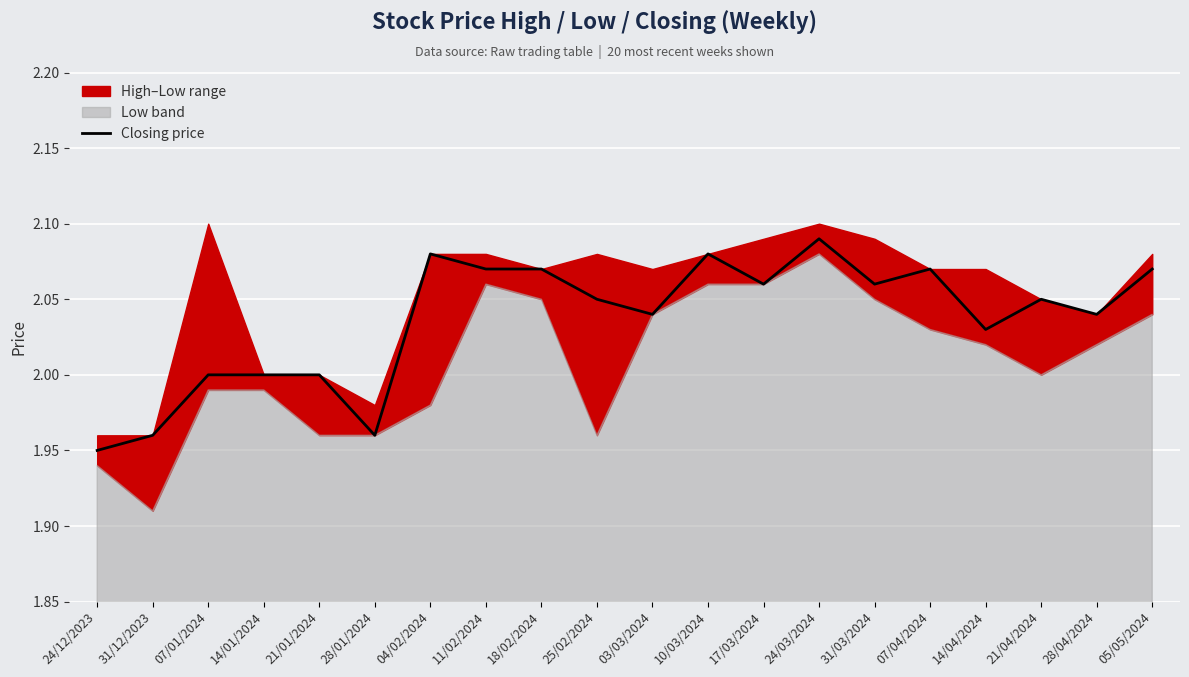

Rank the categories by value from highest to lowest.

24/03/2024, 04/02/2024, 10/03/2024, 11/02/2024, 18/02/2024, 07/04/2024, 05/05/2024, 17/03/2024, 31/03/2024, 25/02/2024, 21/04/2024, 03/03/2024, 28/04/2024, 14/04/2024, 07/01/2024, 14/01/2024, 21/01/2024, 31/12/2023, 28/01/2024, 24/12/2023